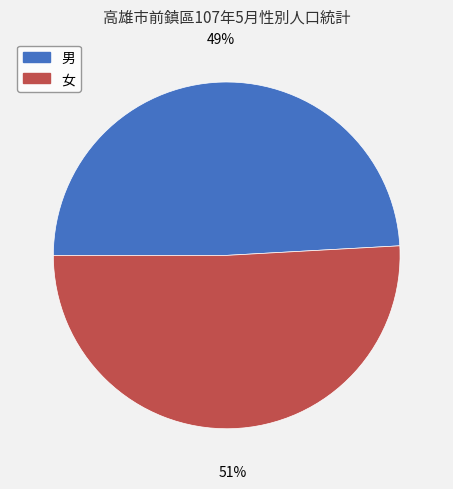

Is the sum of 男 and 女 greater than half?

Yes